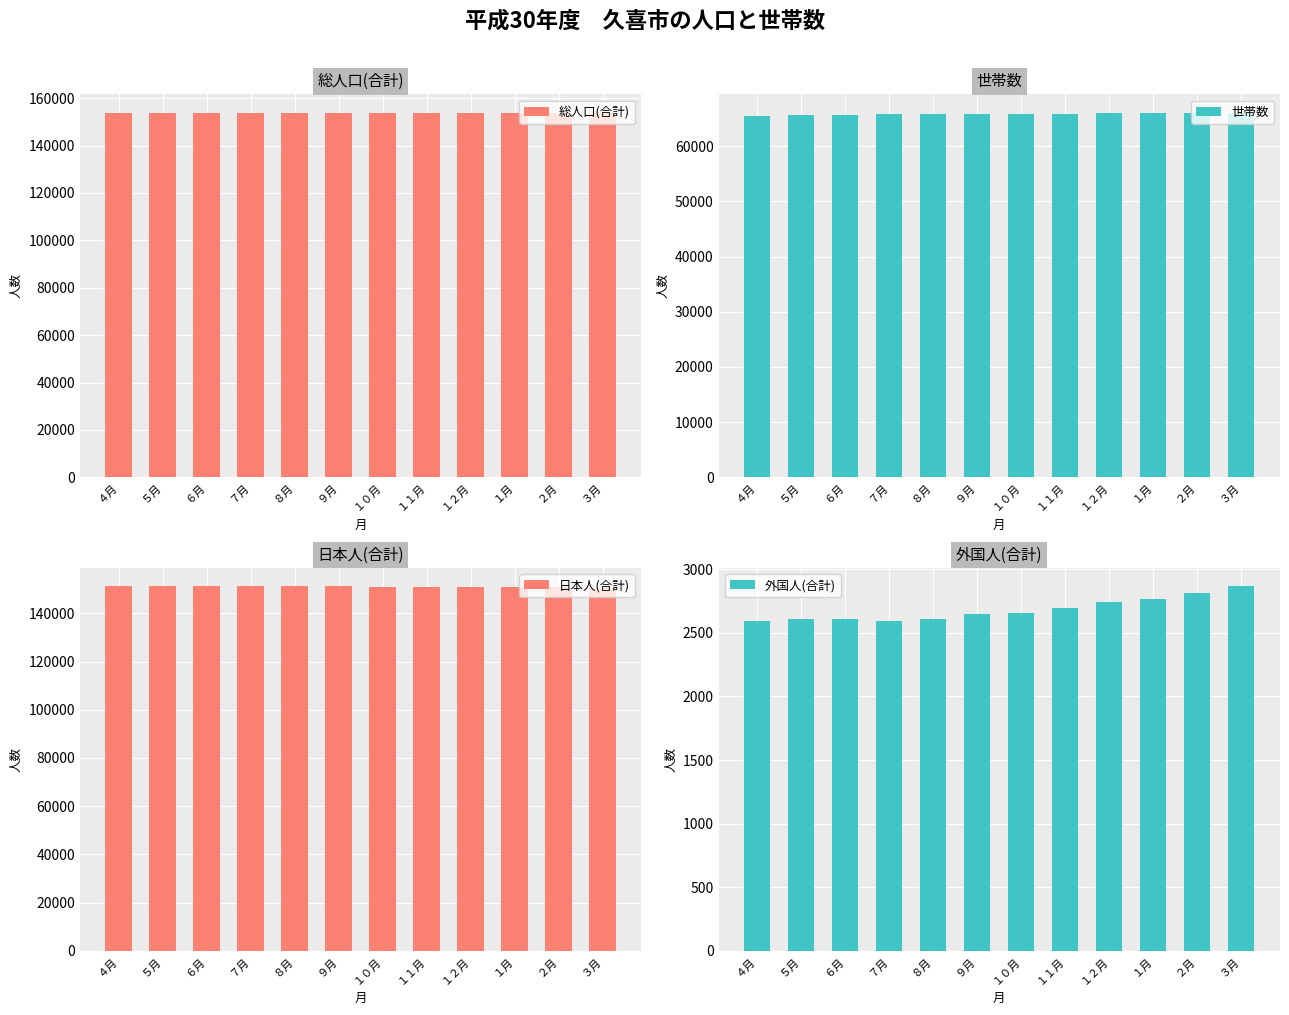

What position from the right is １月?

3